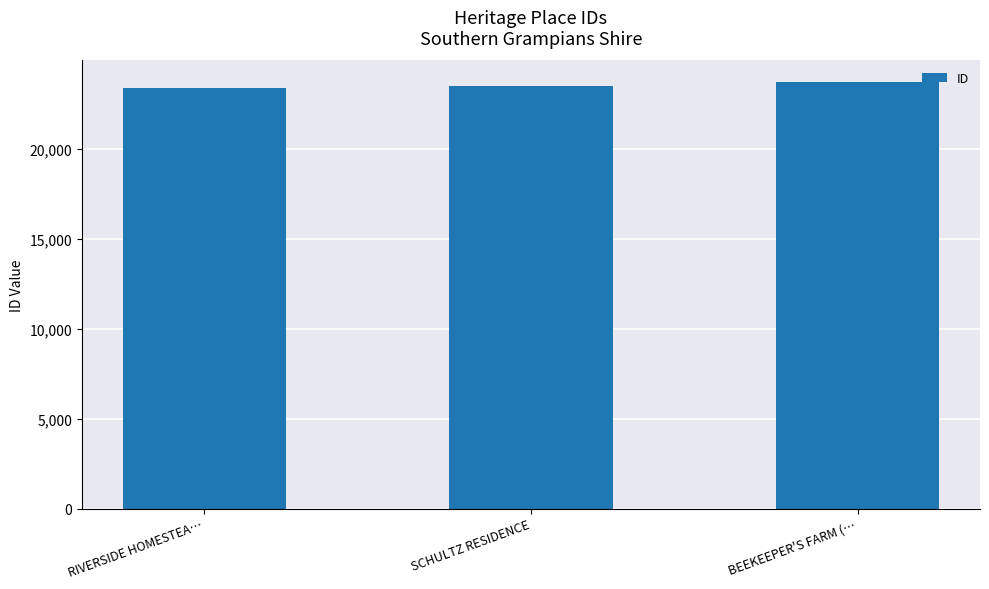

What is the difference between the maximum and minimum values?

340